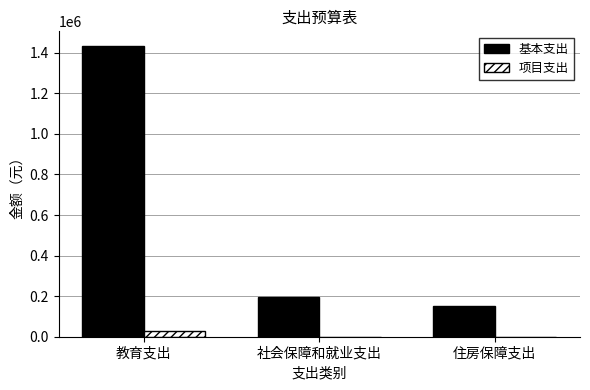

What is the total value across all series at 社会保障和就业支出?

197296.6